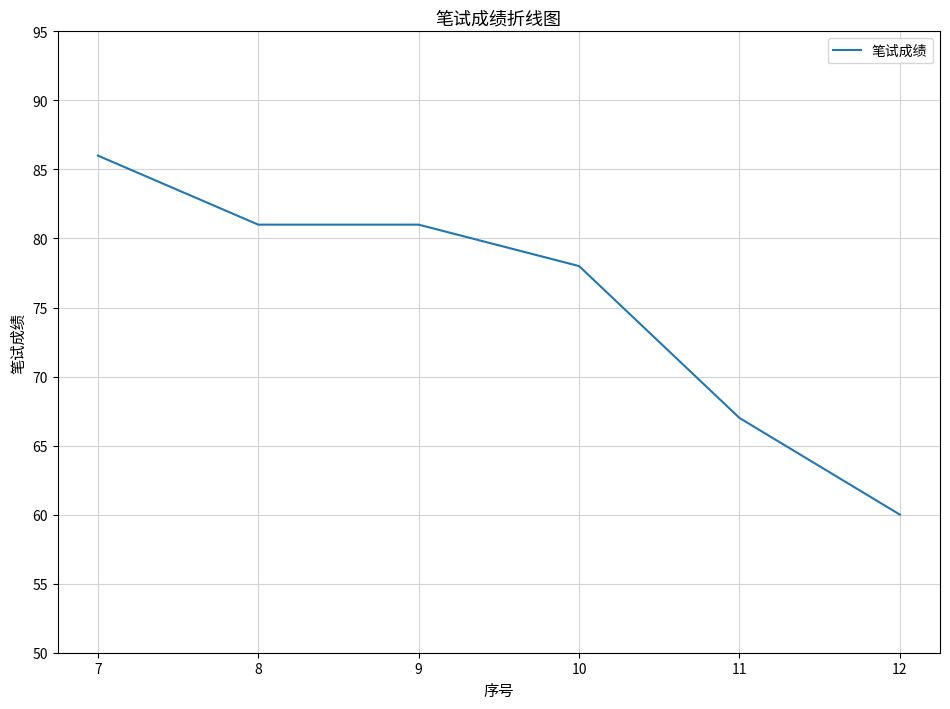

At which category does the chart reach its minimum across all series?

12